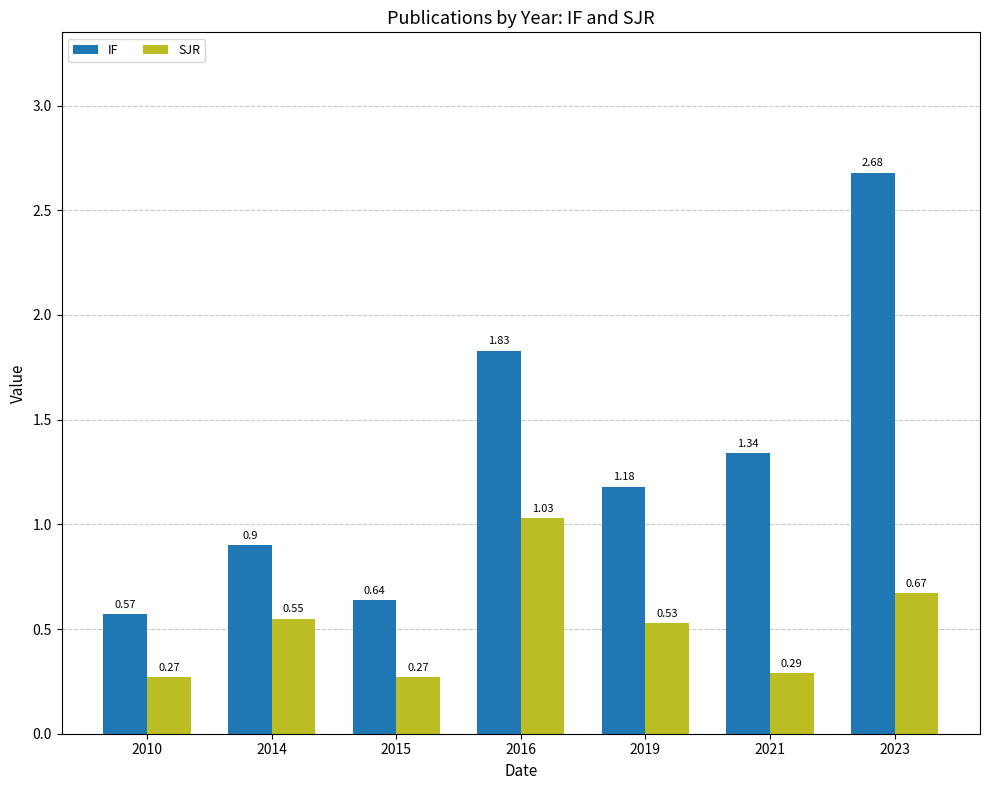

How many data points in IF are above 1?

4